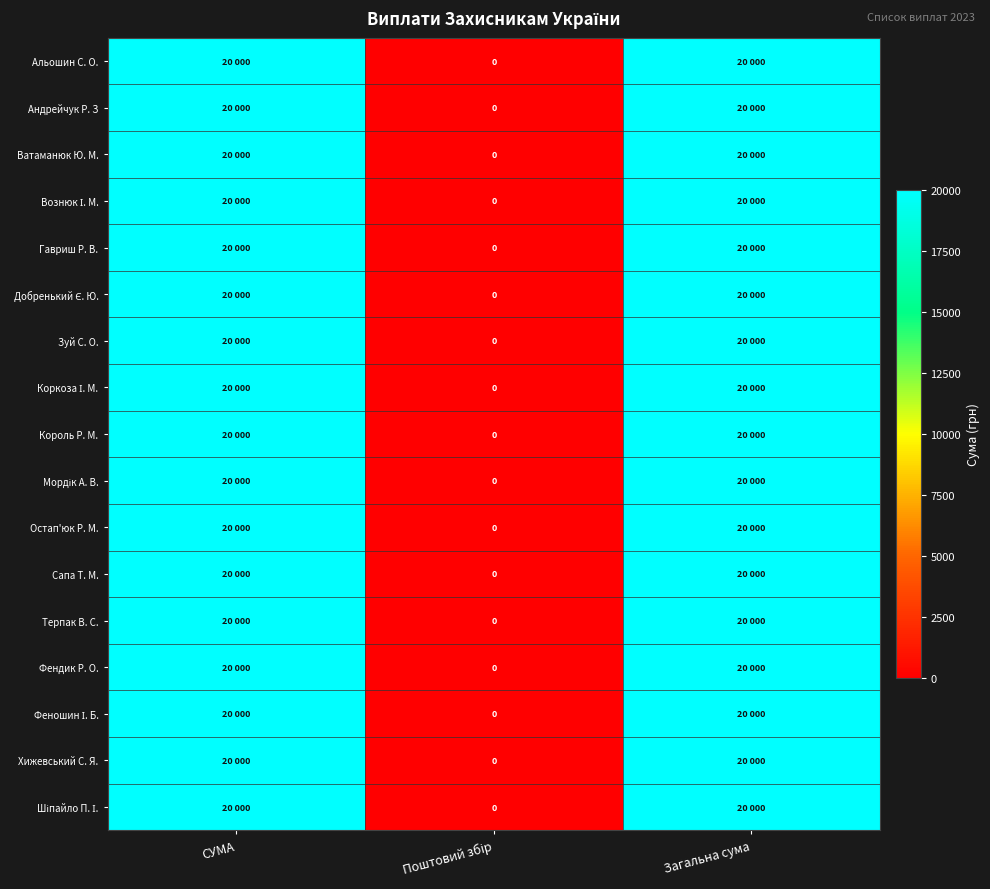

How many Король Р. М. values are between 0 and 20000?

3